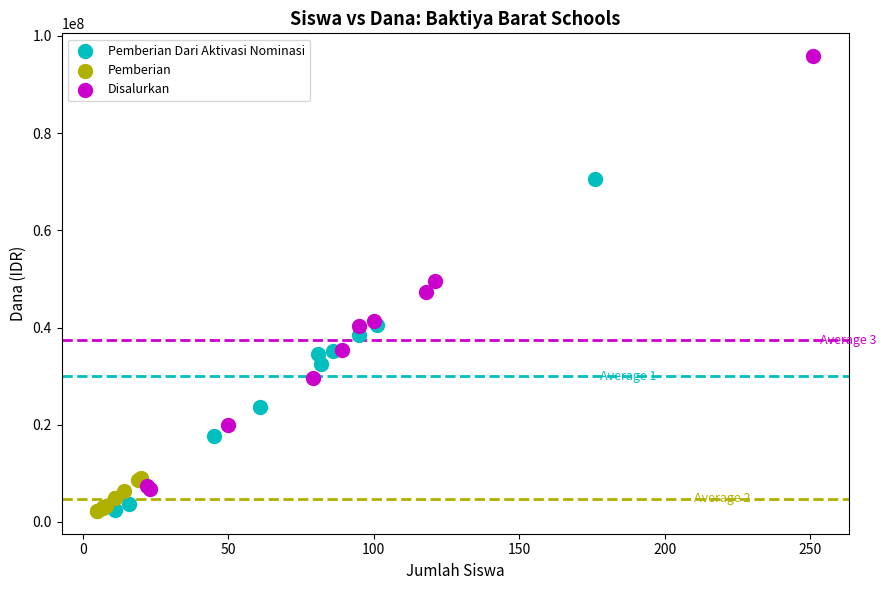

Which series has the widest spread of Y values?

Disalurkan